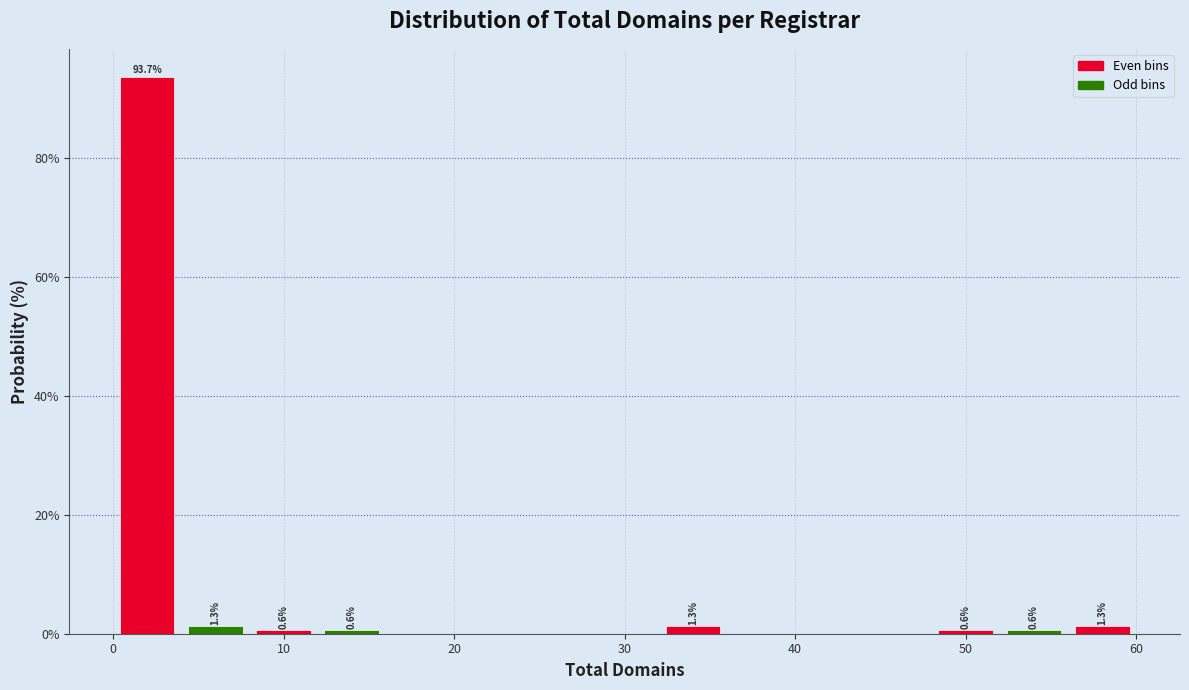

Over which range of the x-axis is the bar tallest?

0 to 4